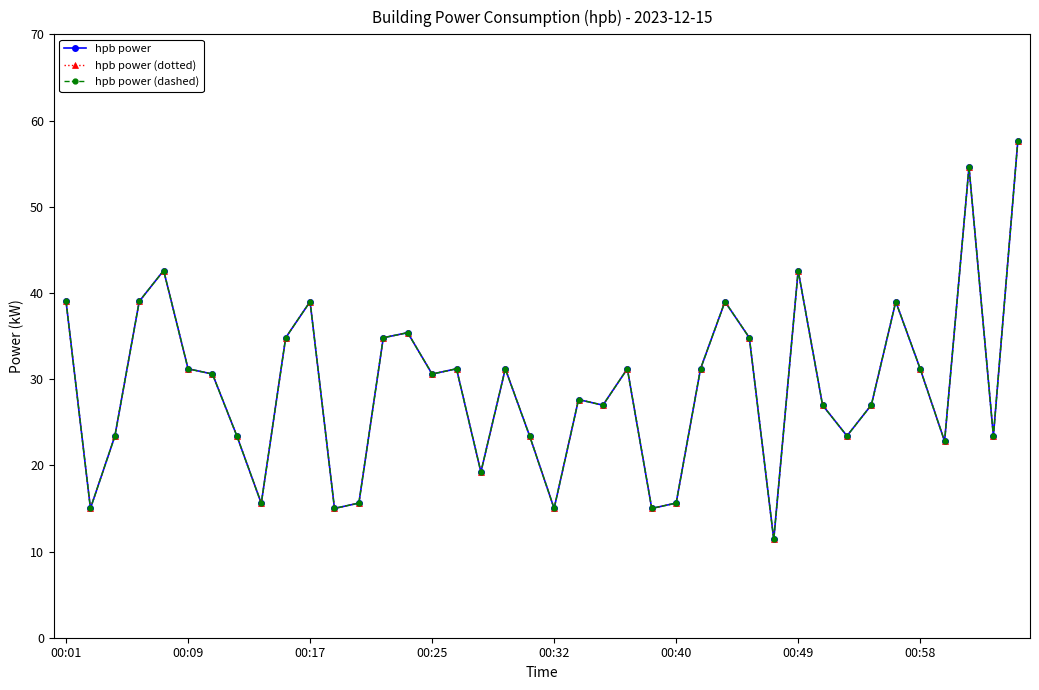

Does the chart have visible grid lines?

No